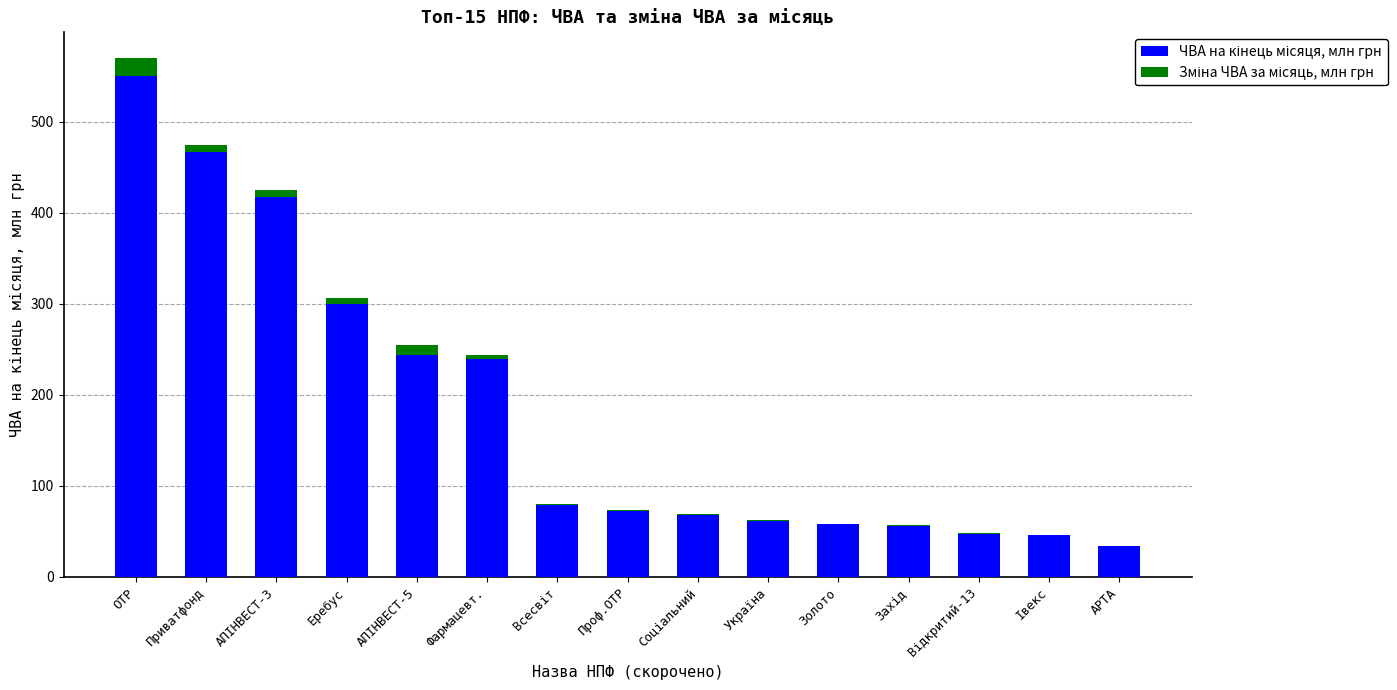

At which category is the sum across all series the highest?

OTP